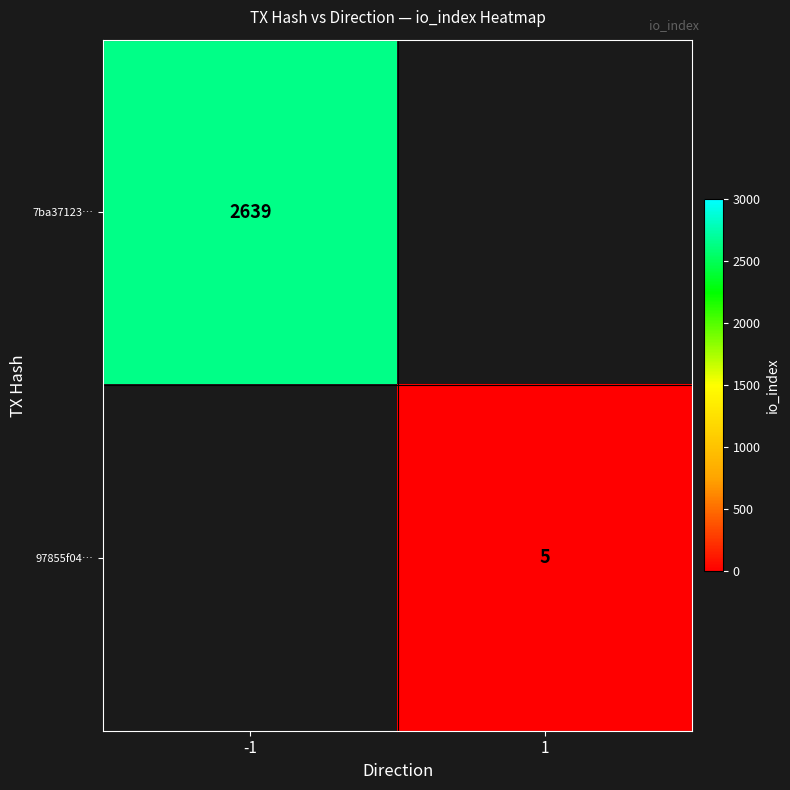

The 7ba37123… series shows 4649 at -1. True or false?

False